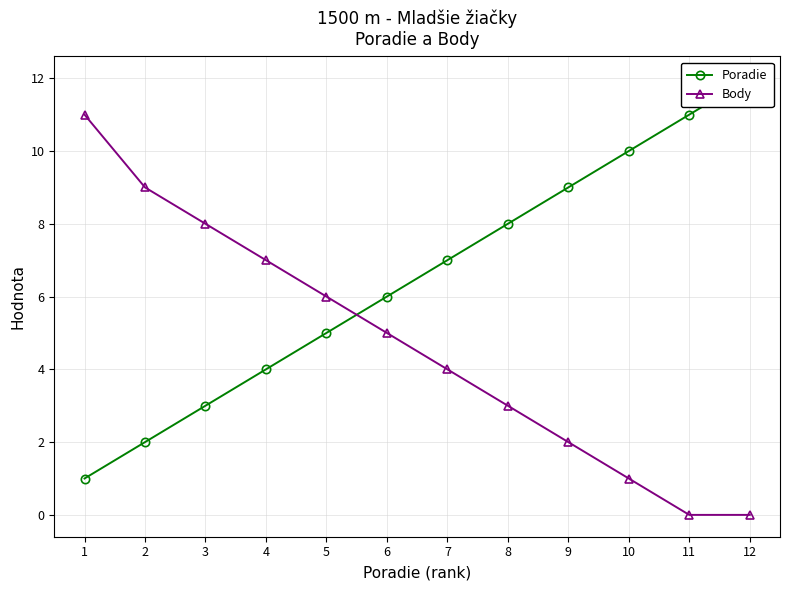

What is the average value of the Body series?

5